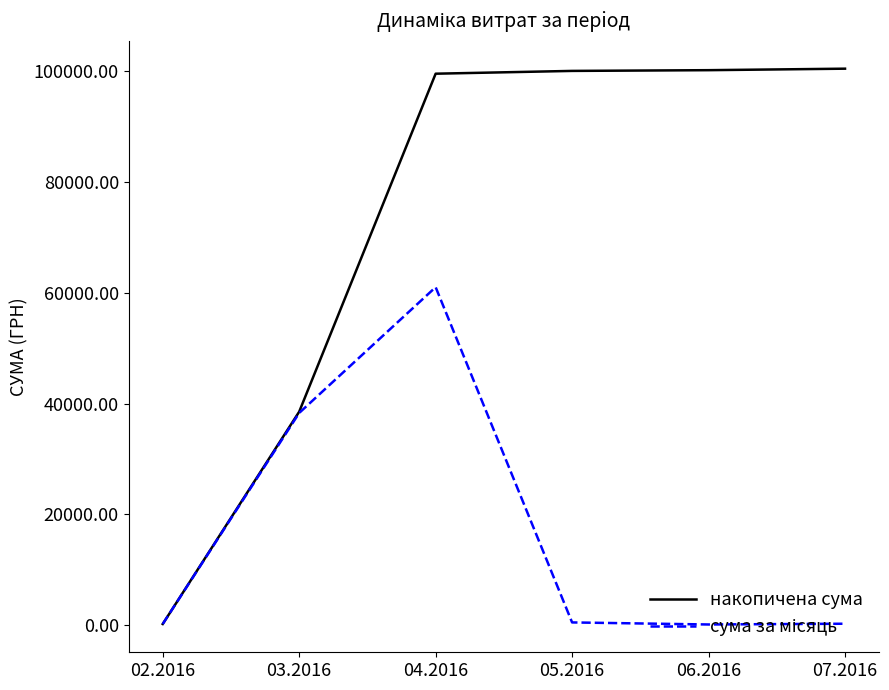

Between 02.2016 and 06.2016, which series saw the biggest shift?

накопичена сума